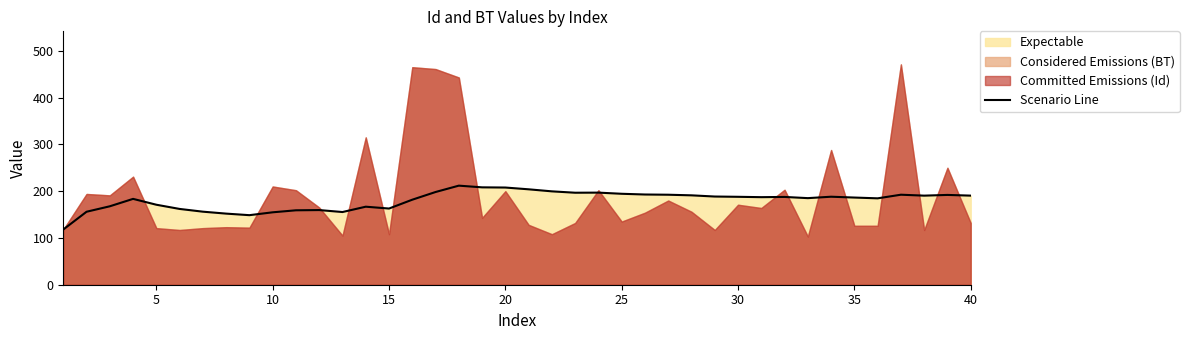

What is the minimum value for Scenario Line?

118.0